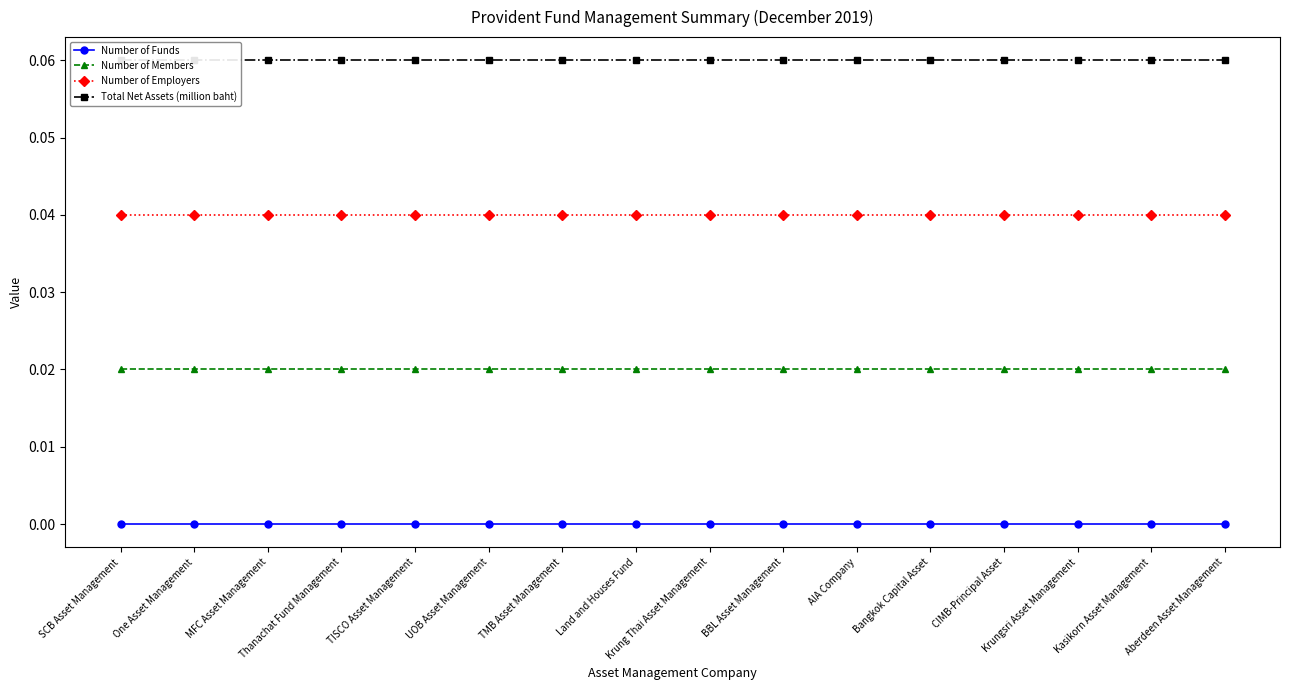

What are all the series names shown in the legend?

Number of Funds, Number of Members, Number of Employers, Total Net Assets (million baht)